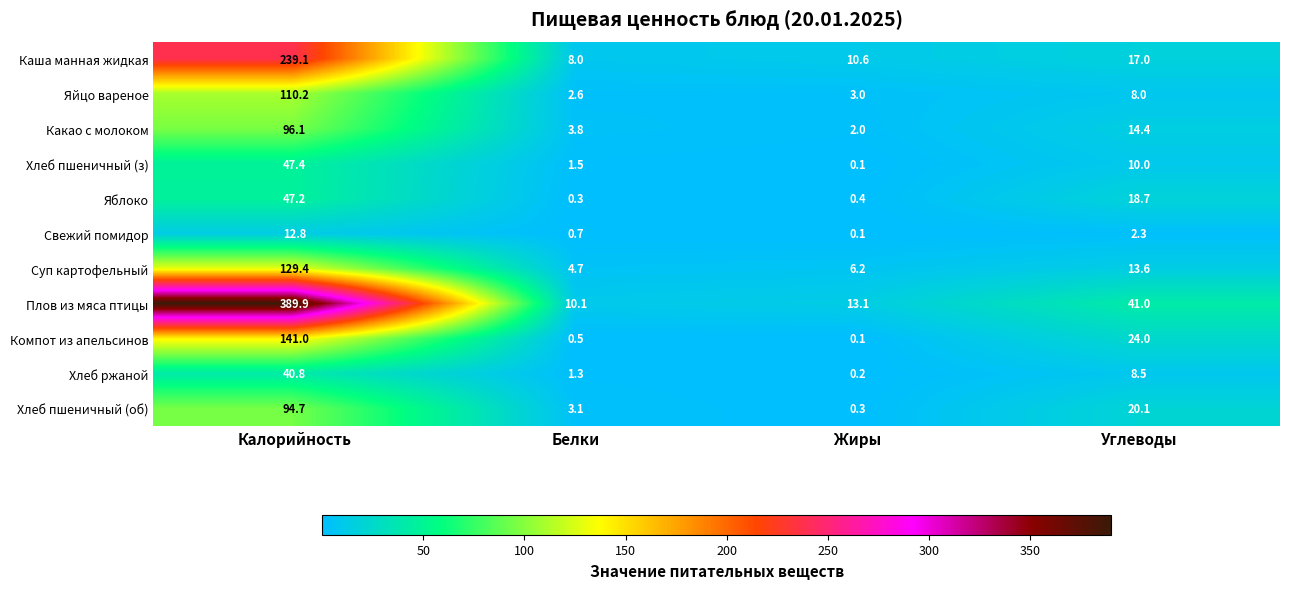

Which category has the lowest value across all series?

Жиры